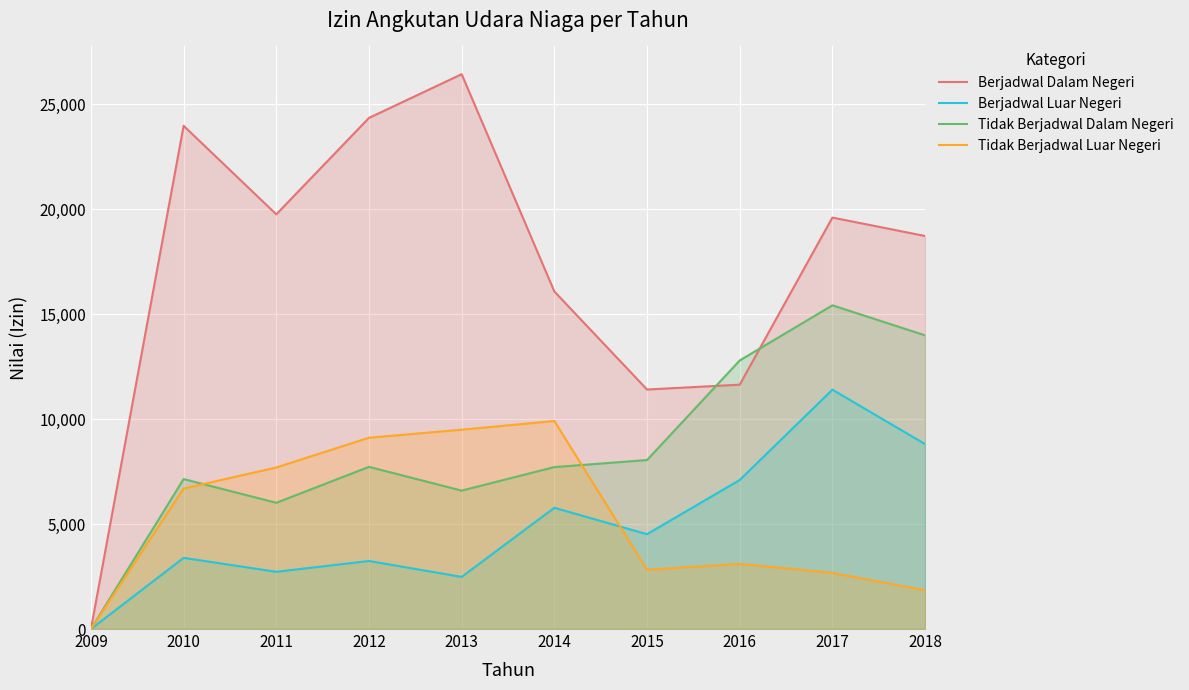

How many interior local peaks does the Berjadwal Dalam Negeri series have?

3